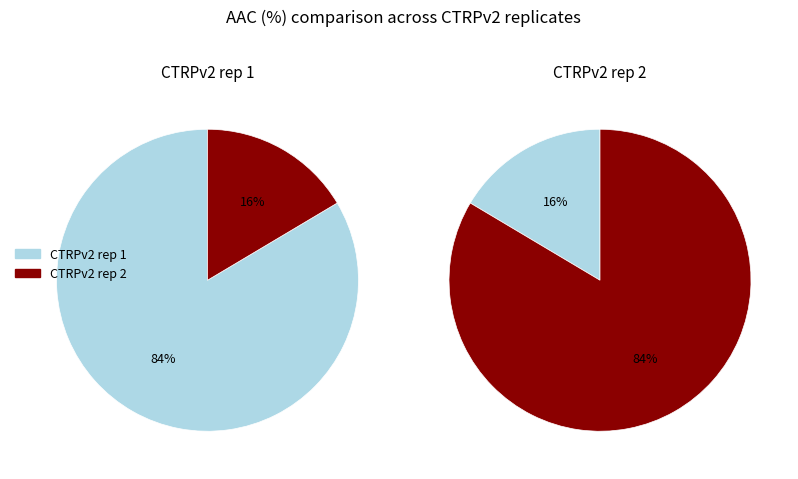

Between CTRPv2 rep 2 and CTRPv2 rep 1, which is larger?

CTRPv2 rep 1